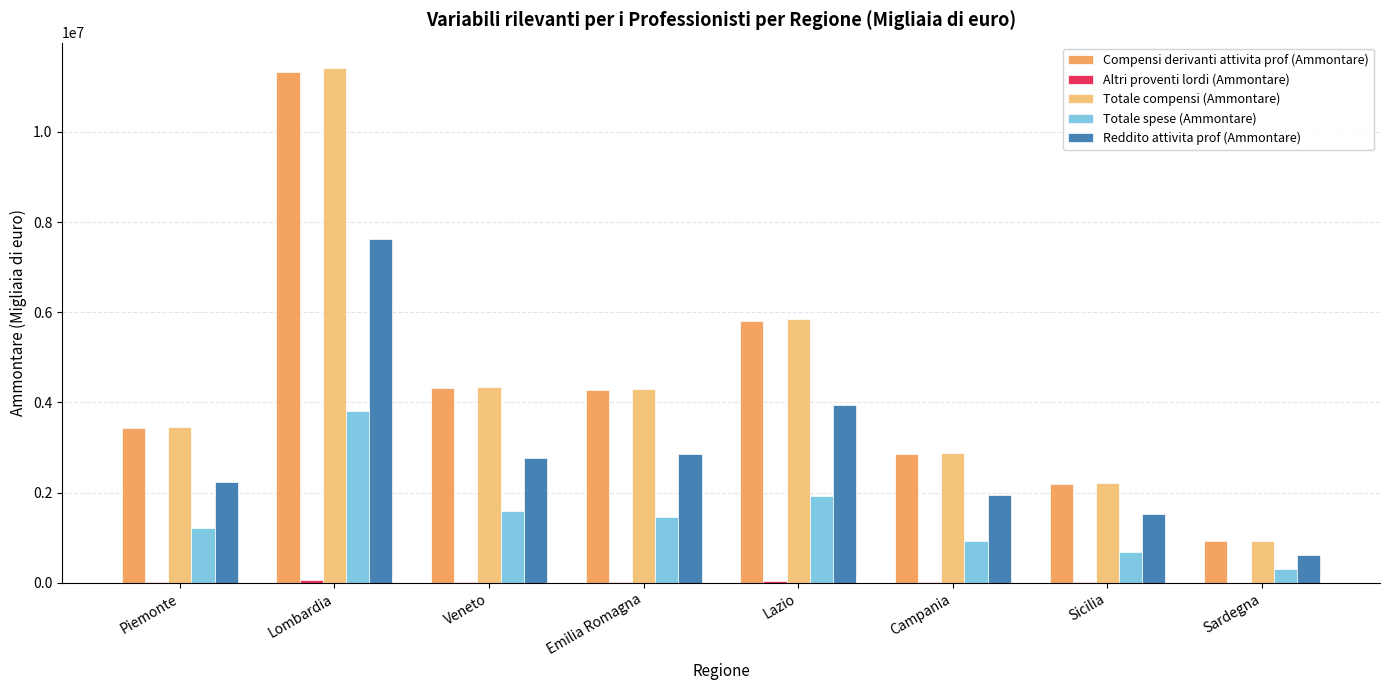

At which category is the sum across all series the highest?

Lombardia